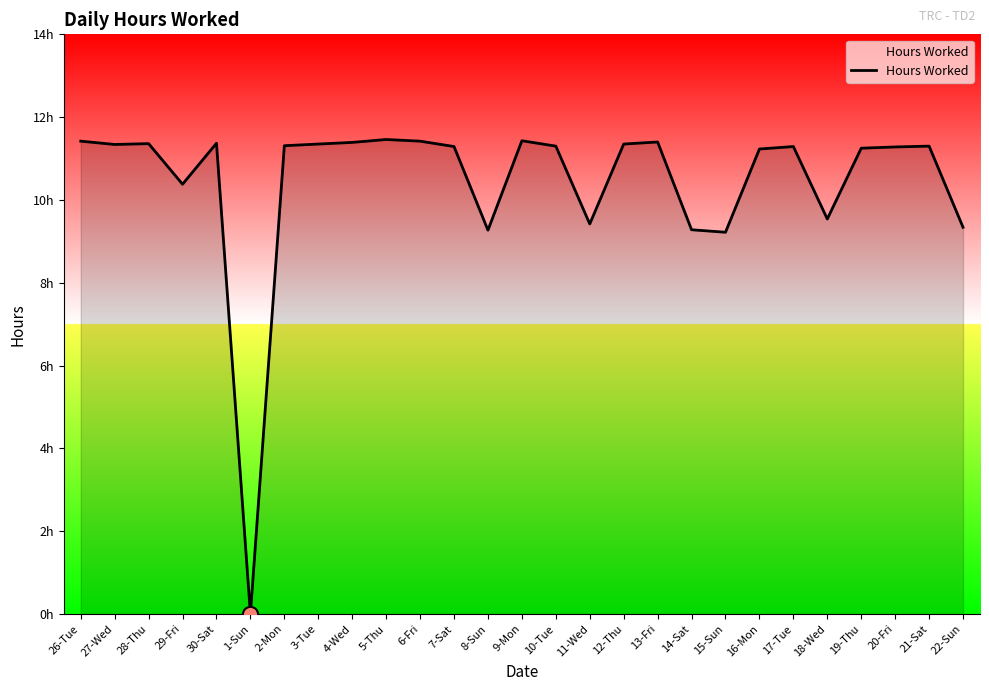

Which has a higher value, 21-Sat or 10-Tue?

21-Sat